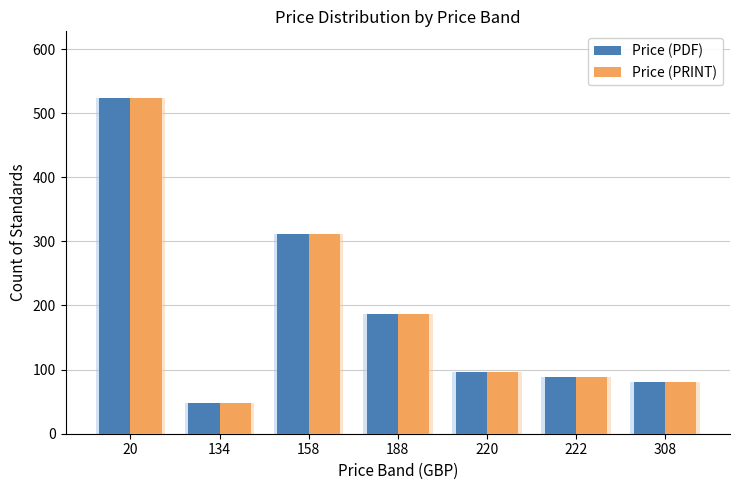

Where is Price (PDF) nearest to the value 285?

158